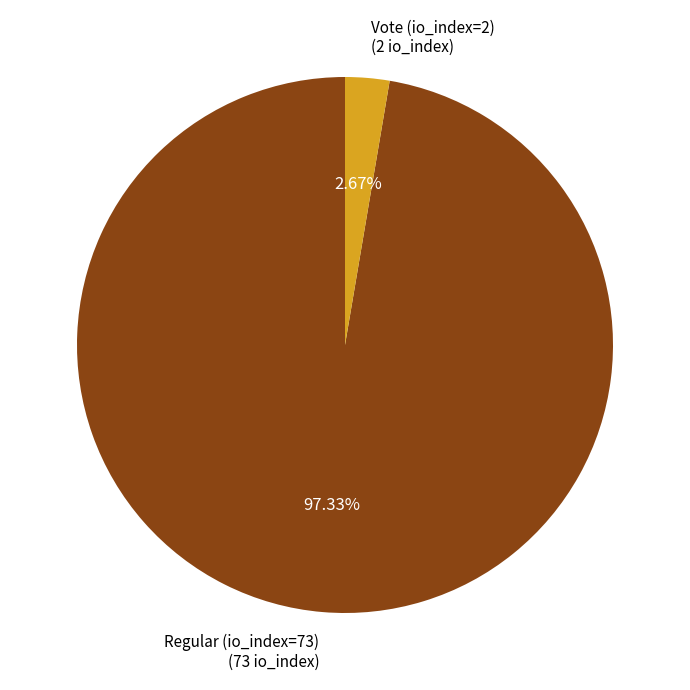

What portion of the pie excludes Vote (io_index=2)?

97.3%